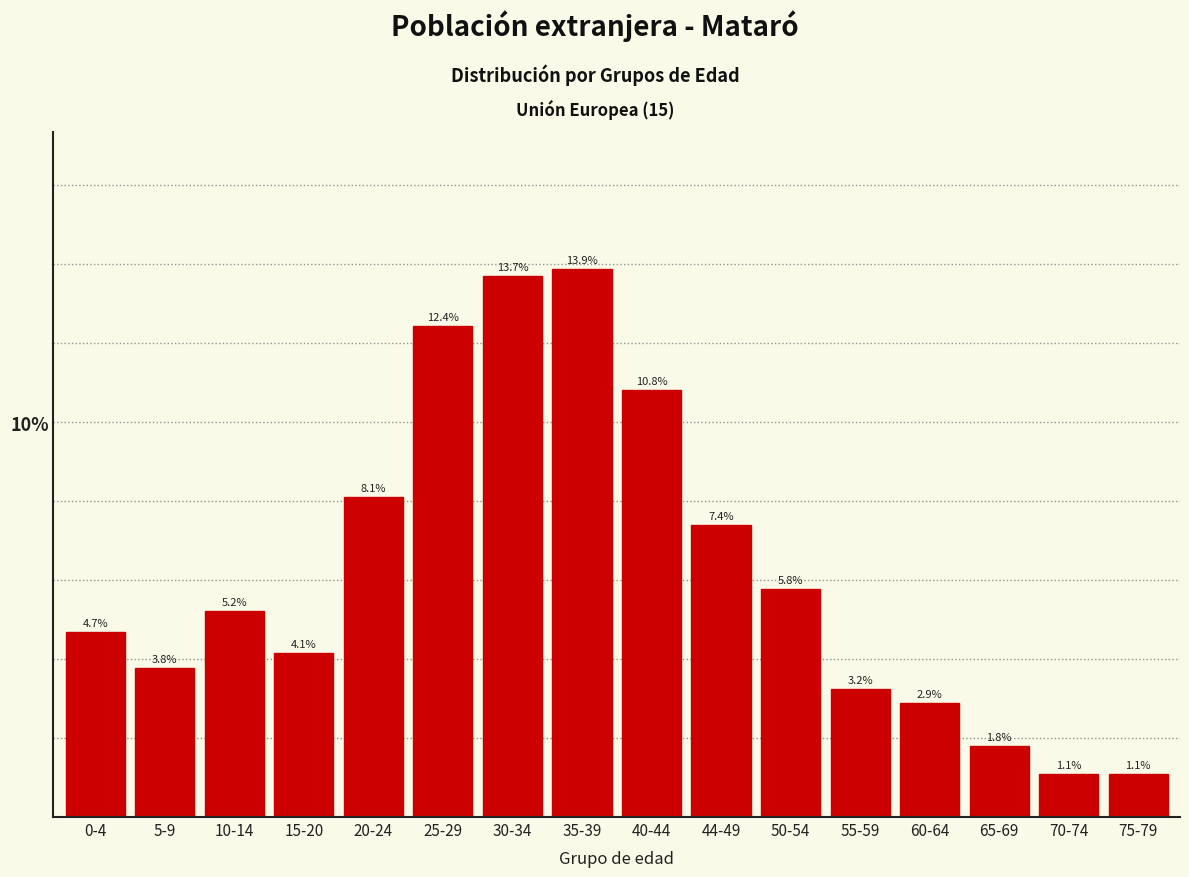

Reading right to left, extract all data points from this chart.

75-79=1.1	70-74=1.1	65-69=1.8	60-64=2.9	55-59=3.2	50-54=5.8	44-49=7.4	40-44=10.8	35-39=13.9	30-34=13.7	25-29=12.4	20-24=8.1	15-20=4.1	10-14=5.2	5-9=3.8	0-4=4.7